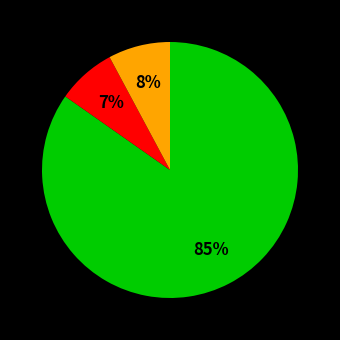

Does any single category account for the majority?

Yes